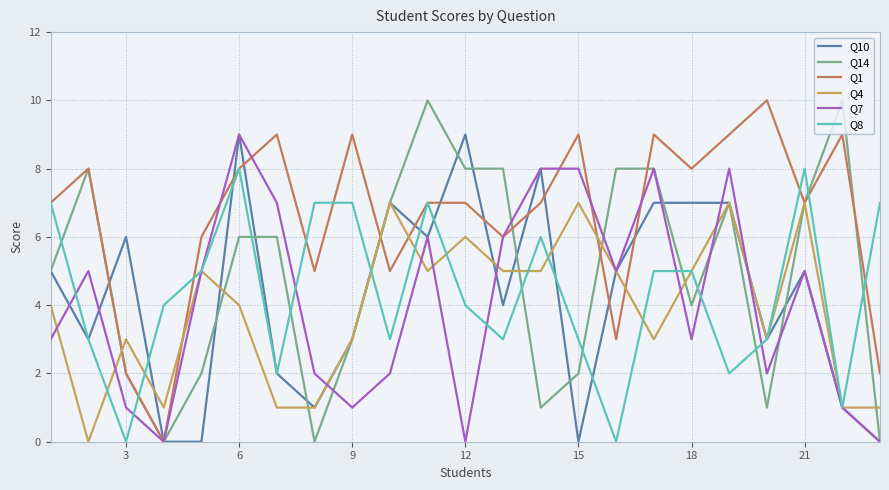

Which series has the largest total across all categories?

Q1